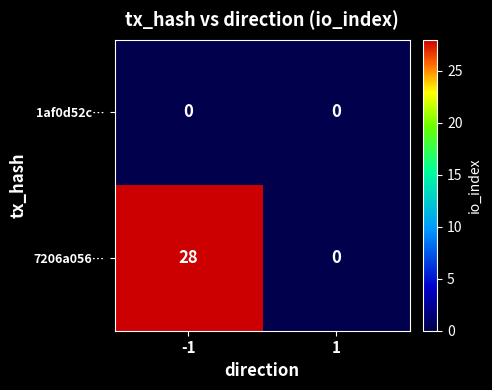

What is the sum of all 7206a056… values?

28